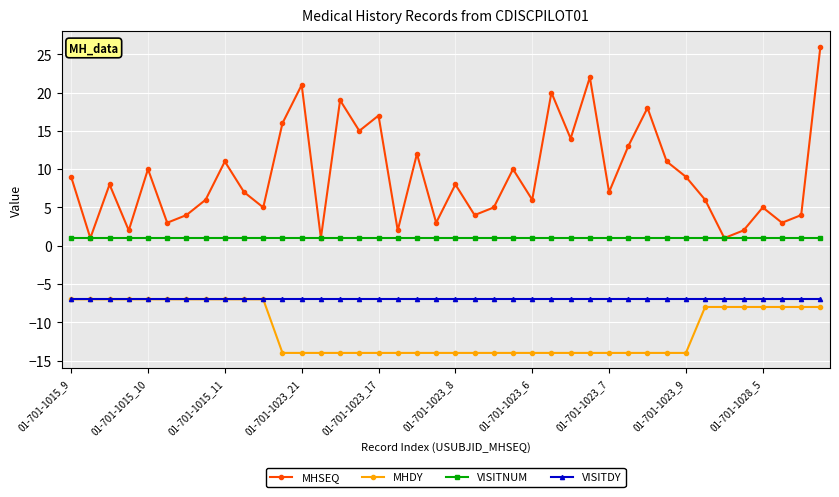

What is the highest value of the VISITDY series?

-7